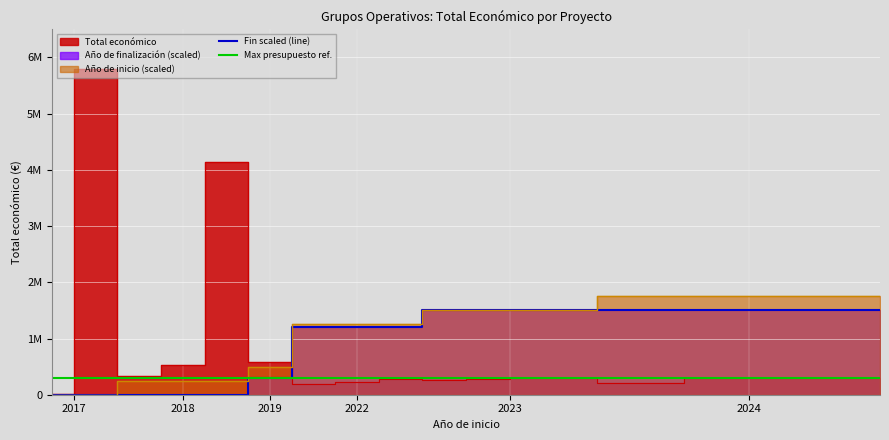

Read the Fin scaled (line) value at 12, to the nearest 10.

1500000